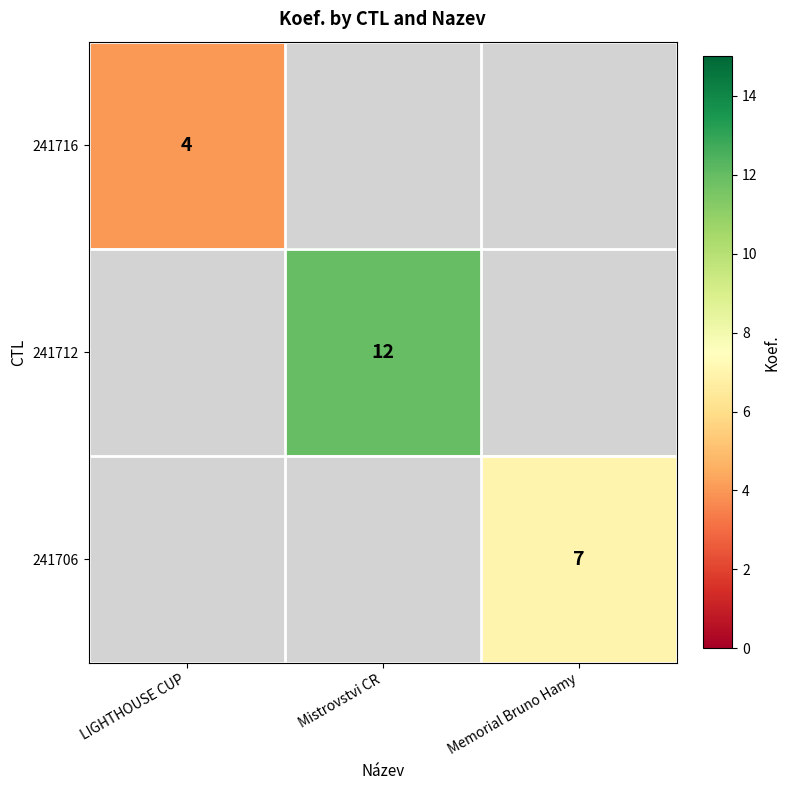

Between LIGHTHOUSE CUP and Mistrovstvi CR, which is larger?

Mistrovstvi CR